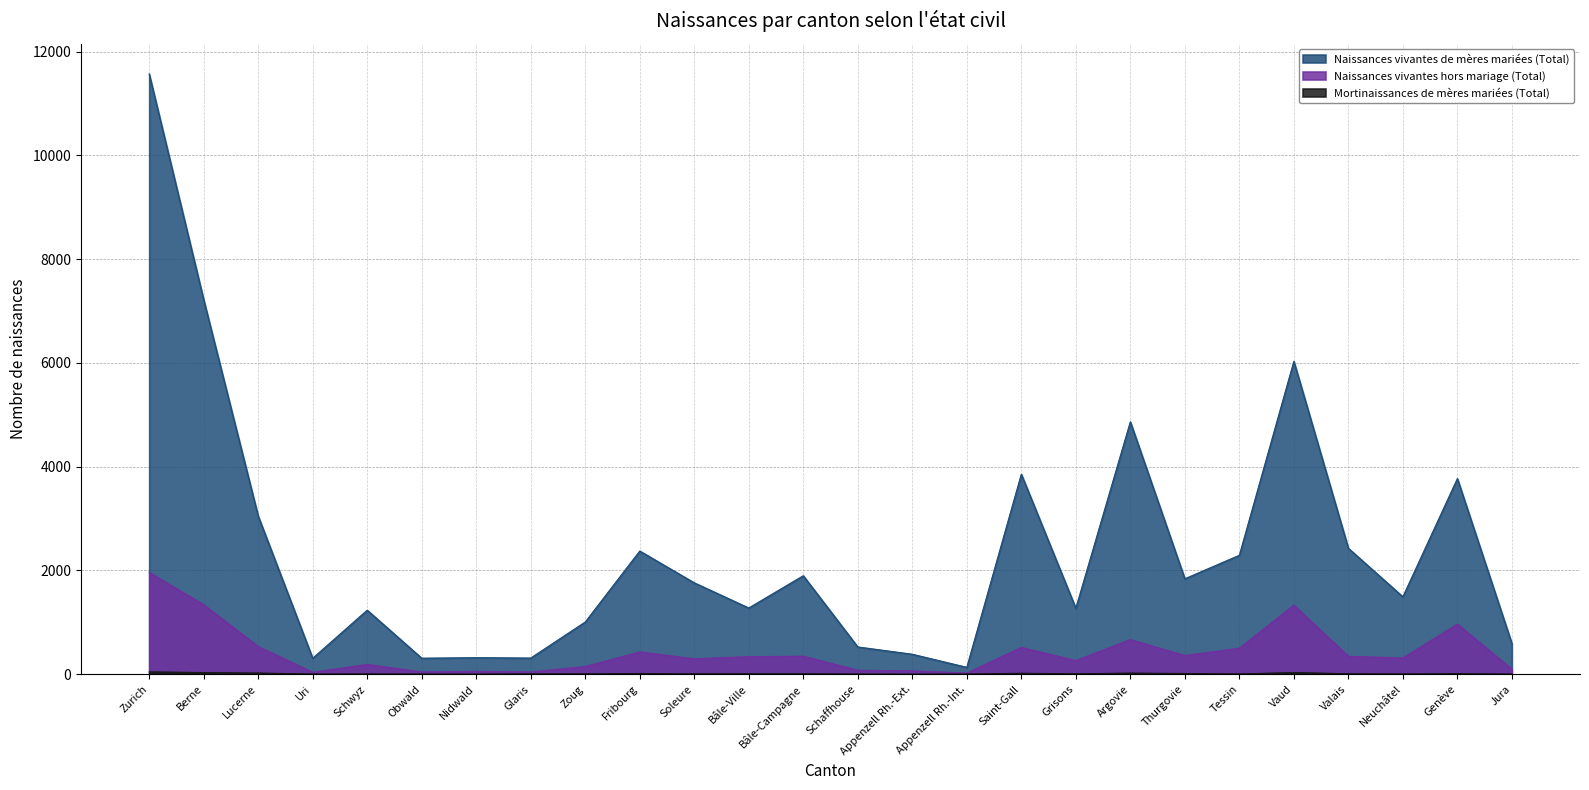

Rank the series by their average value, from highest to lowest.

Naissances vivantes de mères mariées (Total), Naissances vivantes hors mariage (Total), Mortinaissances de mères mariées (Total)